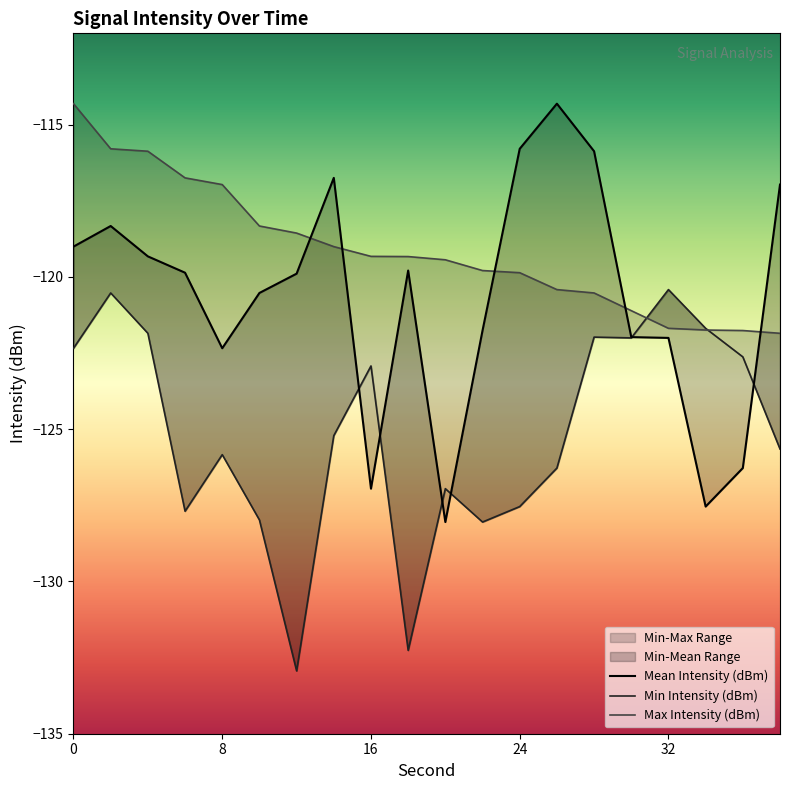

What is the total value across all series at 26?

-361.0